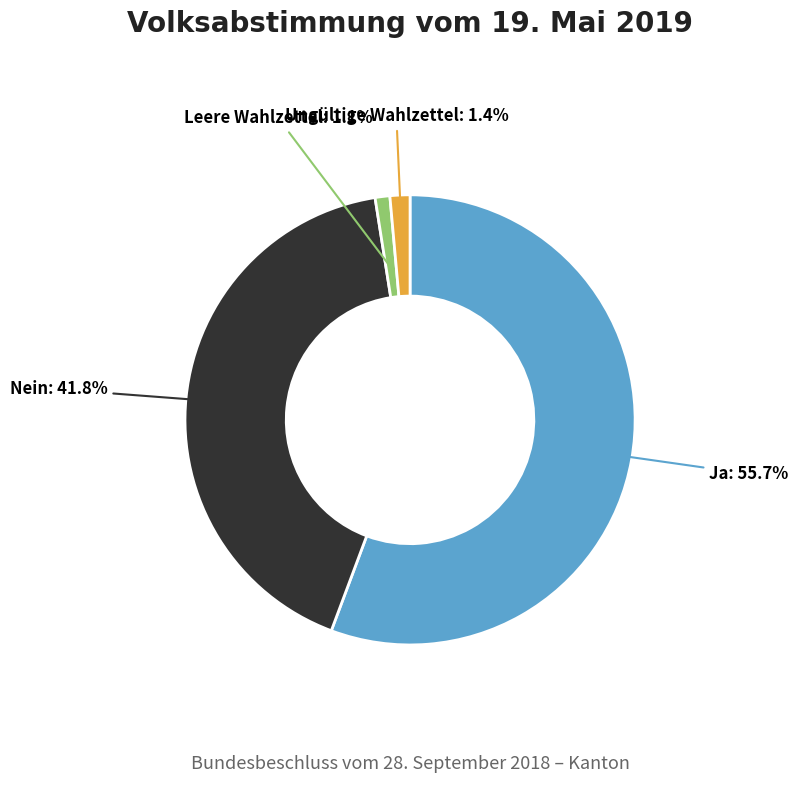

To the nearest percent, what portion does Leere Wahlzettel represent?

1%